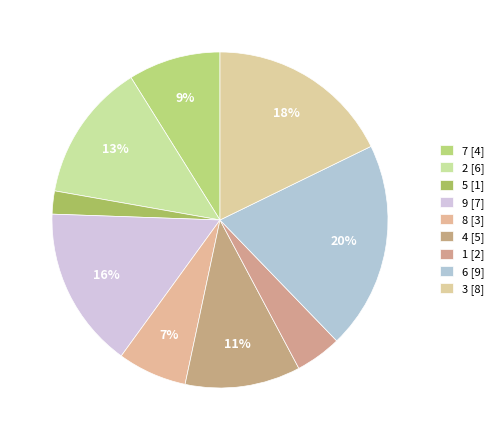

How many slices are in this pie chart?

9